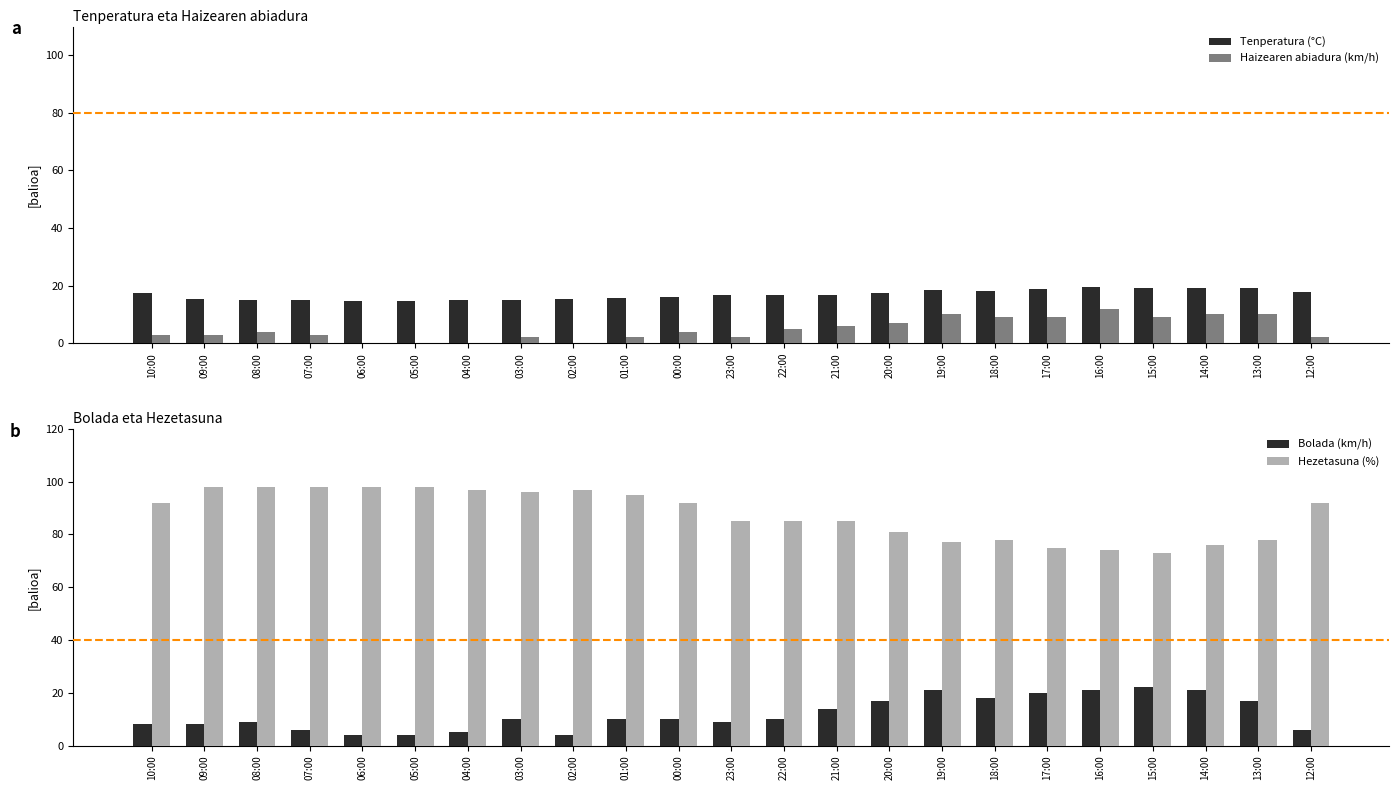

List the series in order of their peak value, highest first.

Hezetasuna (%), Bolada (km/h), Tenperatura (°C), Haizearen abiadura (km/h)